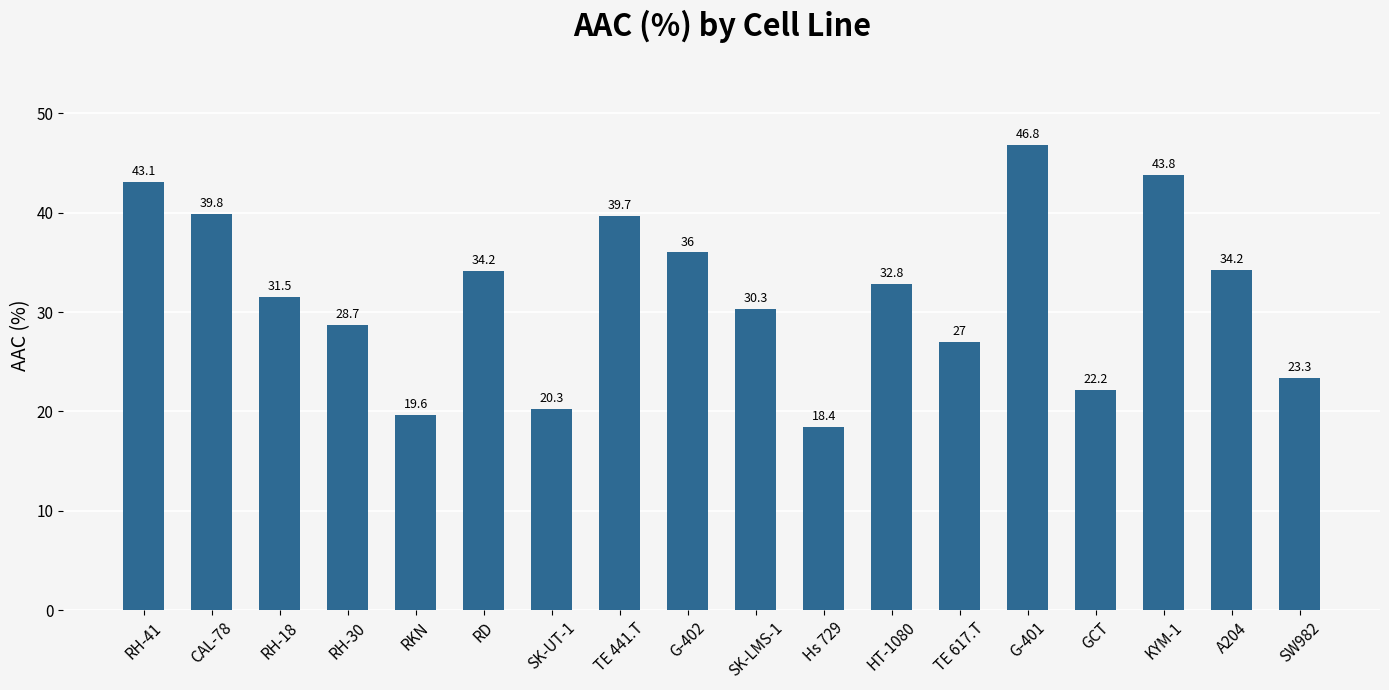

The chart shows a value of 19.6 at RKN. True or false?

True